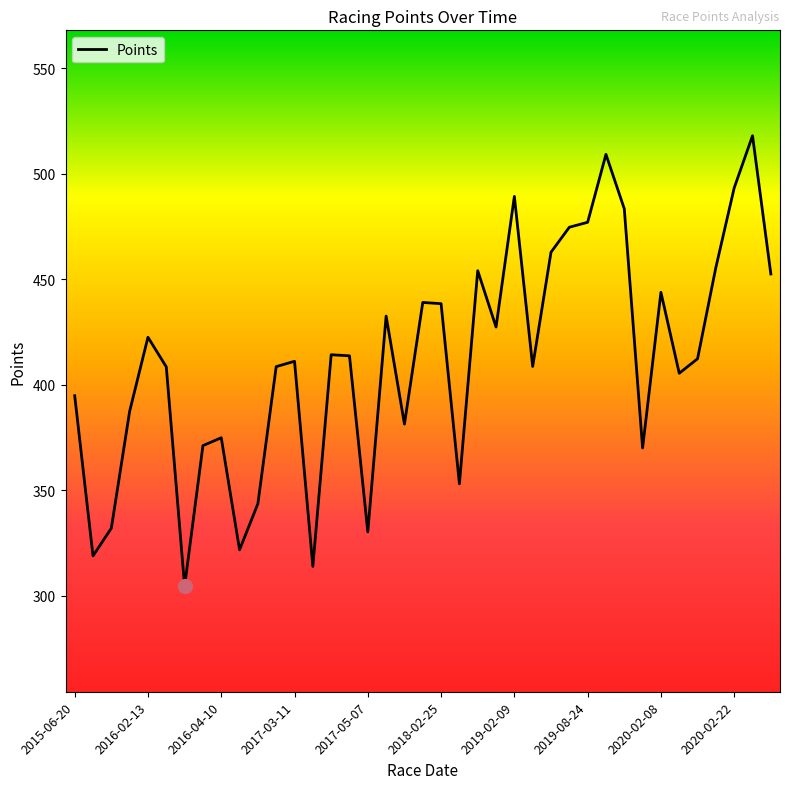

What is the greatest value displayed?

518.0